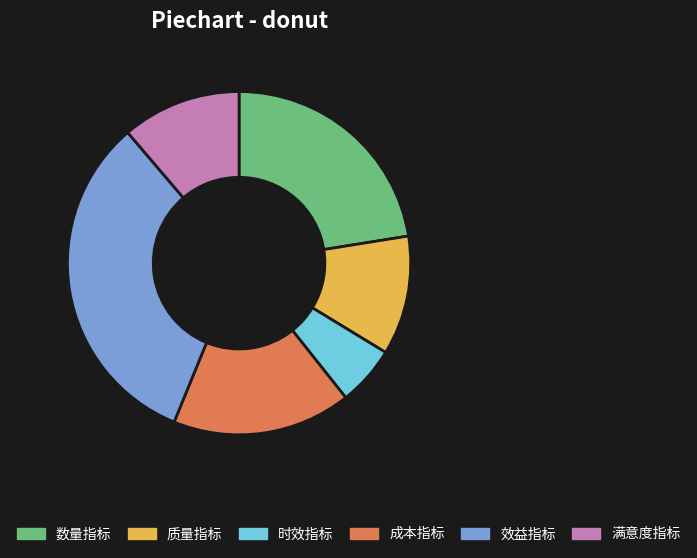

Count the number of slices in the pie.

6